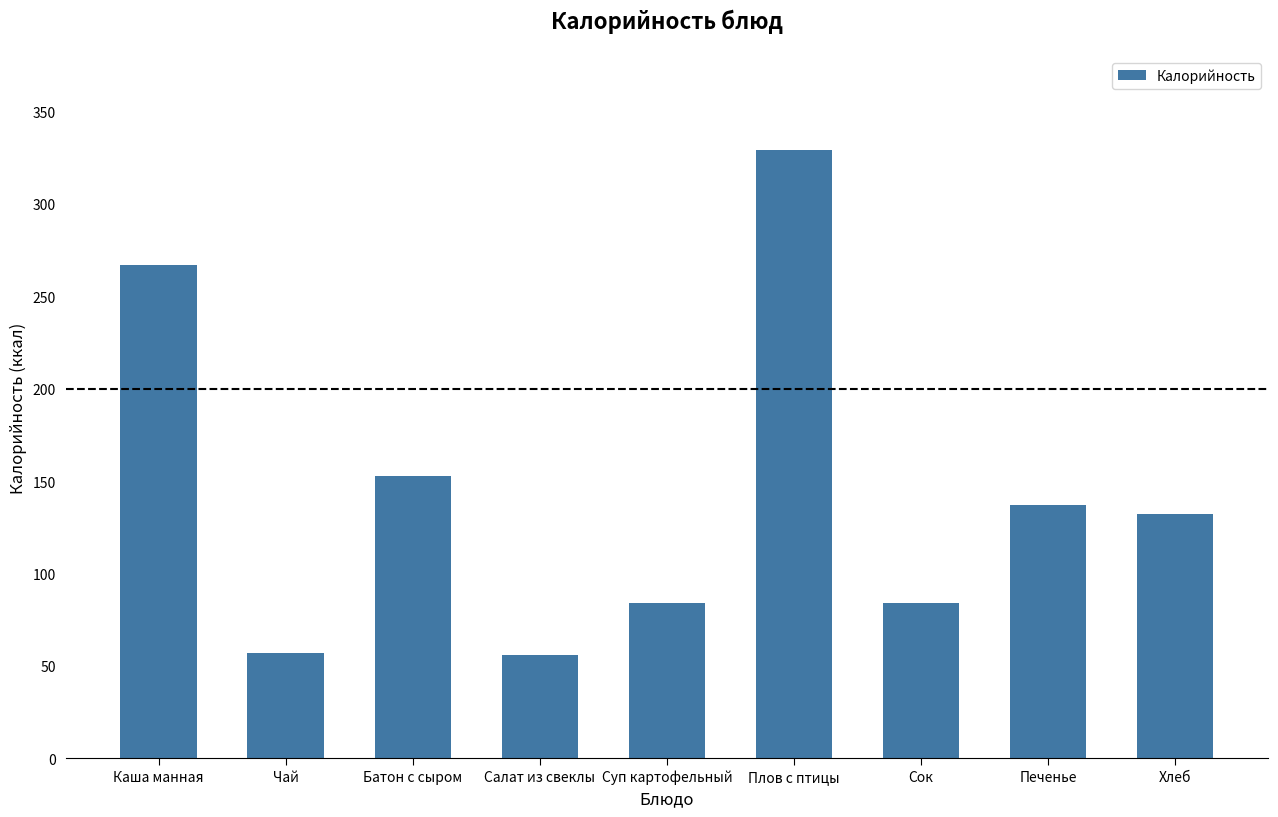

Which has a higher value, Чай or Плов с птицы?

Плов с птицы